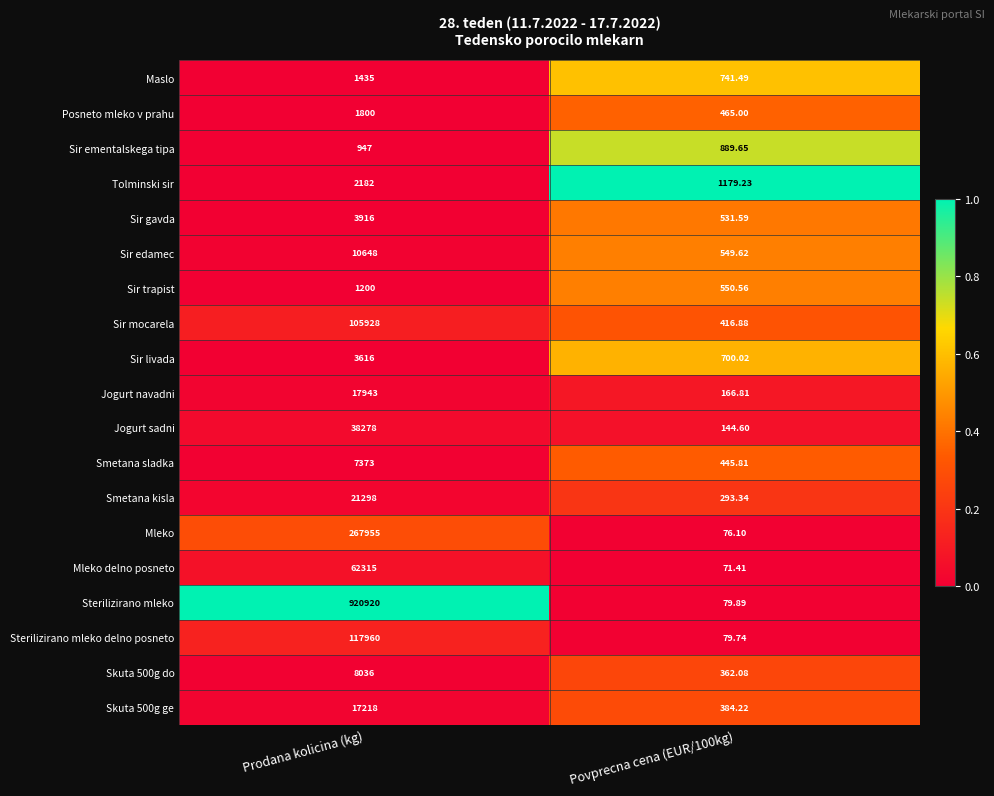

Is the value of Sir livada at Prodana kolicina (kg) greater than the value of Posneto mleko v prahu at Povprecna cena (EUR/100kg)?

Yes